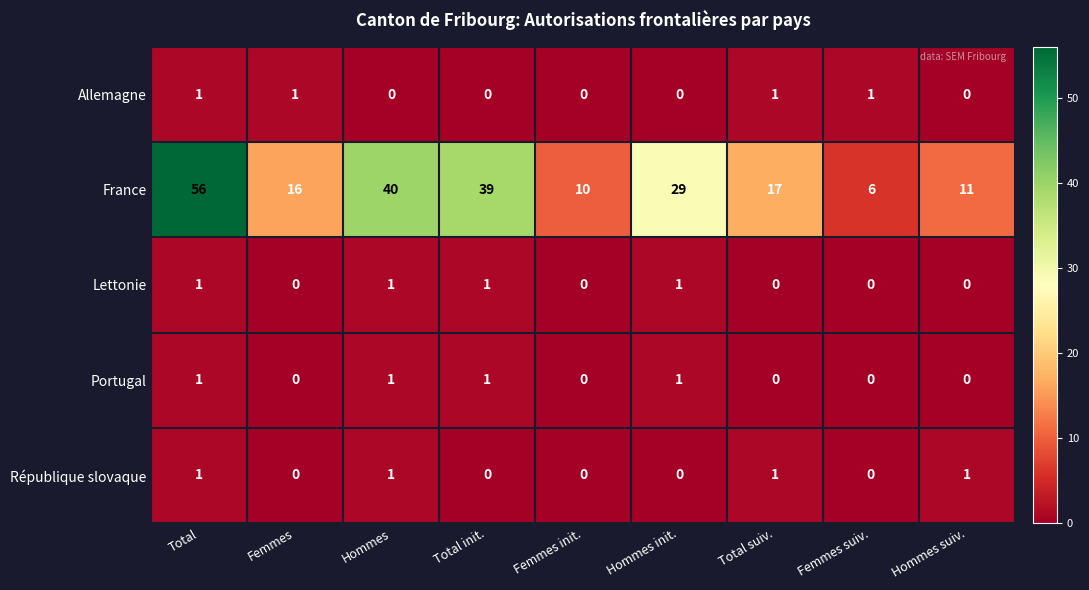

Where does the France series first go above 17?

Total